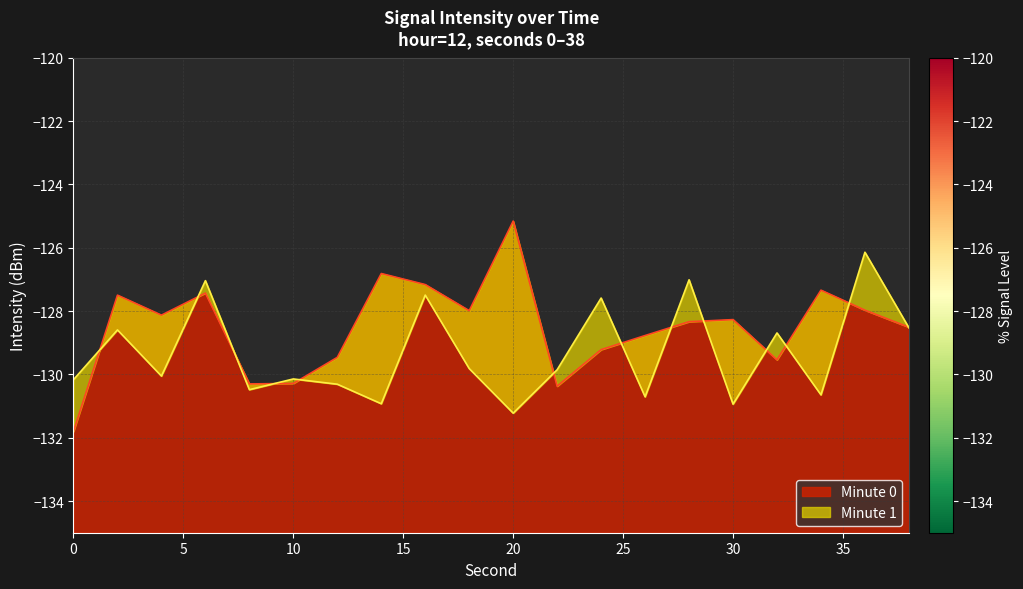

How many values exceed -128?

8